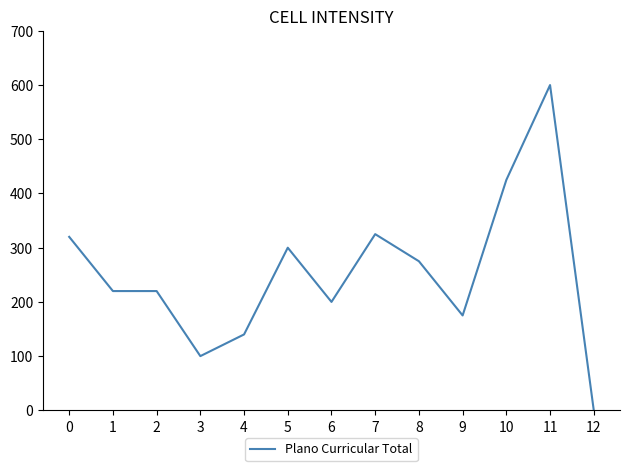

How many distinct data groups are displayed?

1